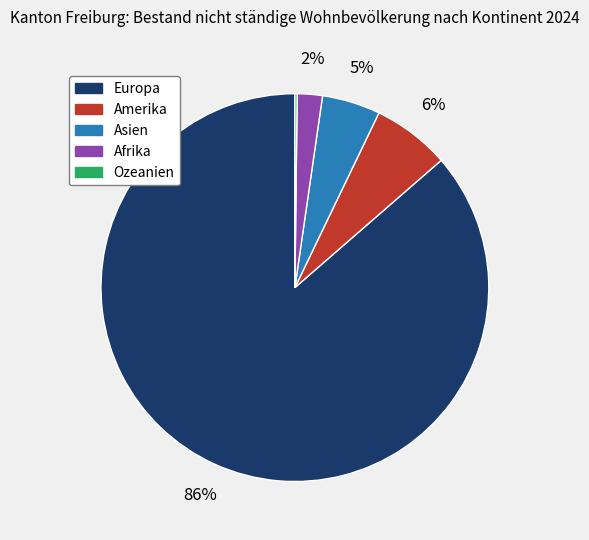

To the nearest percent, what is the average slice percentage?

20%